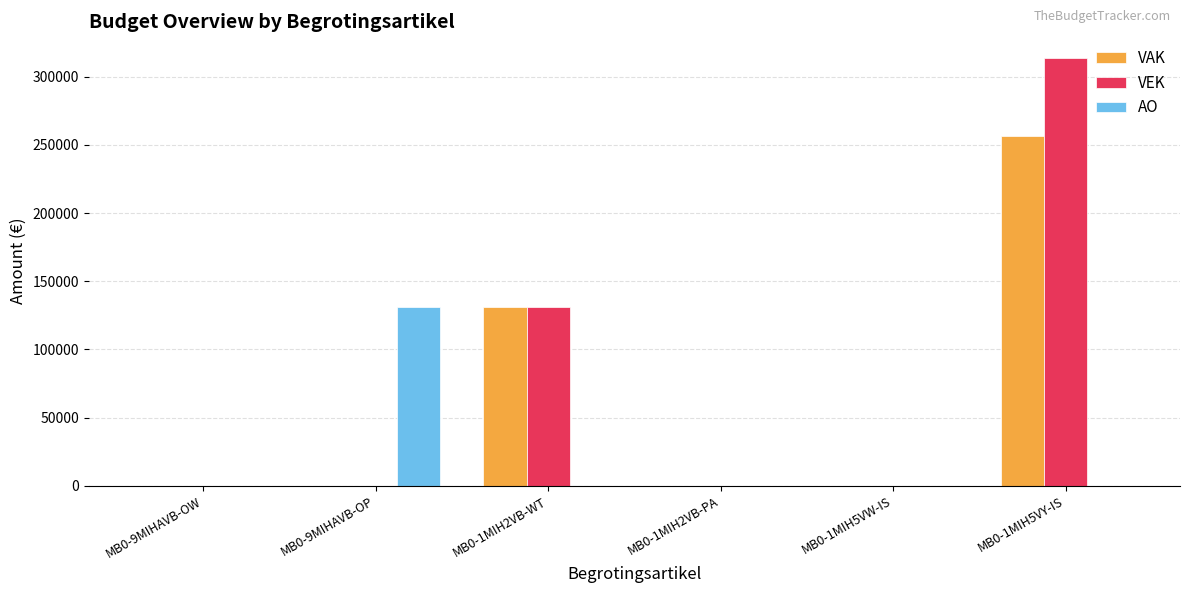

Is it true that AO equals 0 at MB0-1MIH5VY-IS?

True